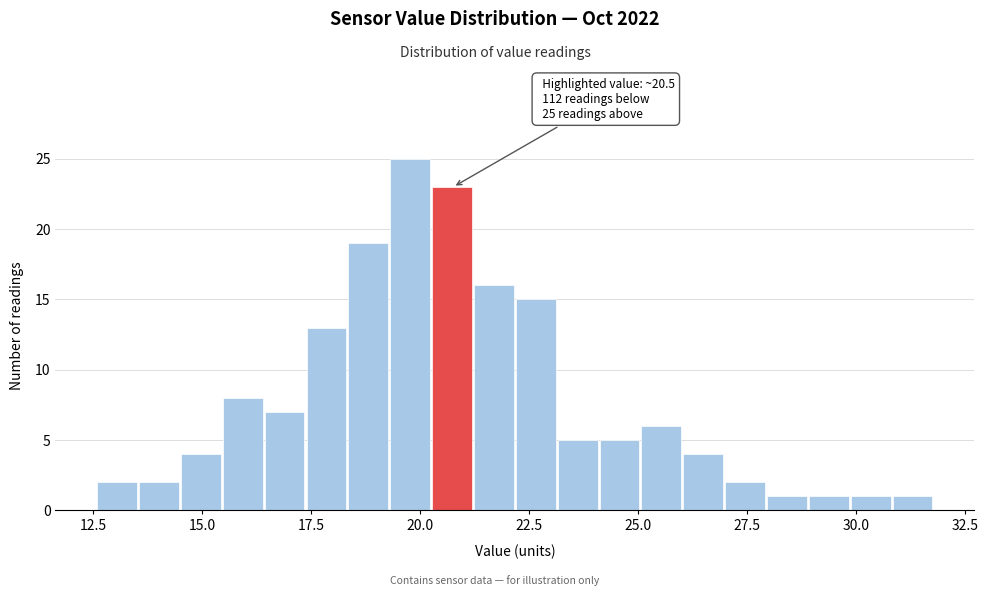

Read against the x-axis, roughly where is the centre of the tallest bar?

20.0